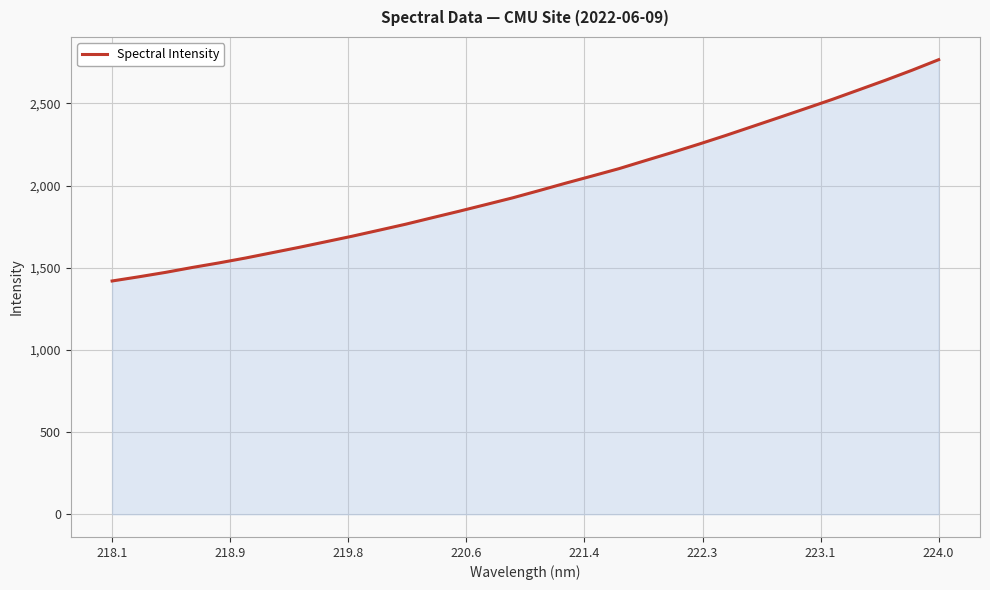

What is the smallest value displayed?

1419.3